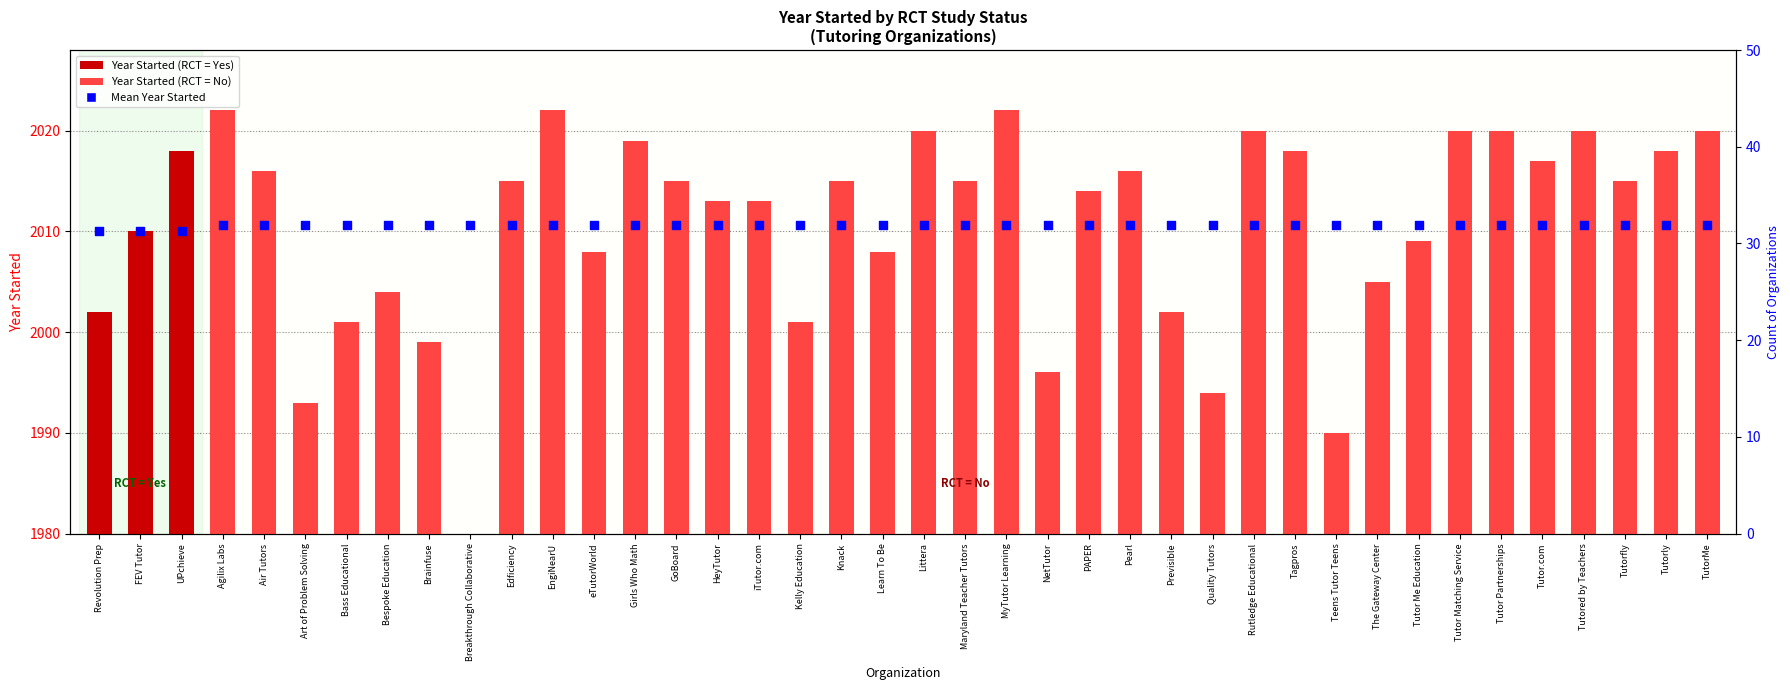

What is the ratio of the value at Tutor.com to the value at Quality Tutors?

1.0